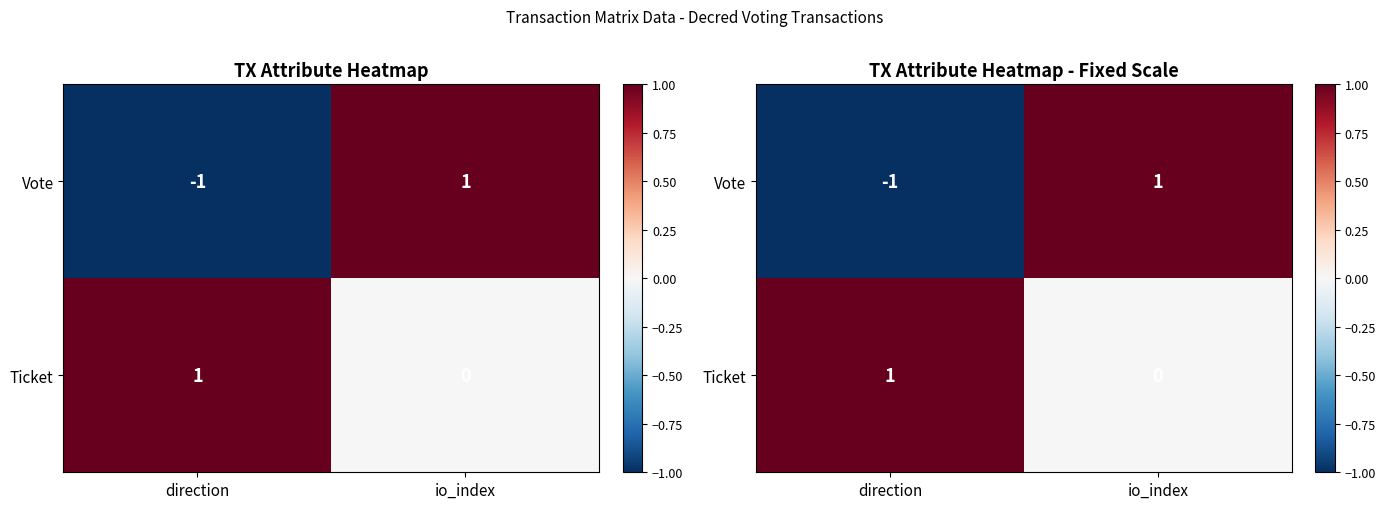

Rank the categories by Ticket value from highest to lowest.

direction, io_index